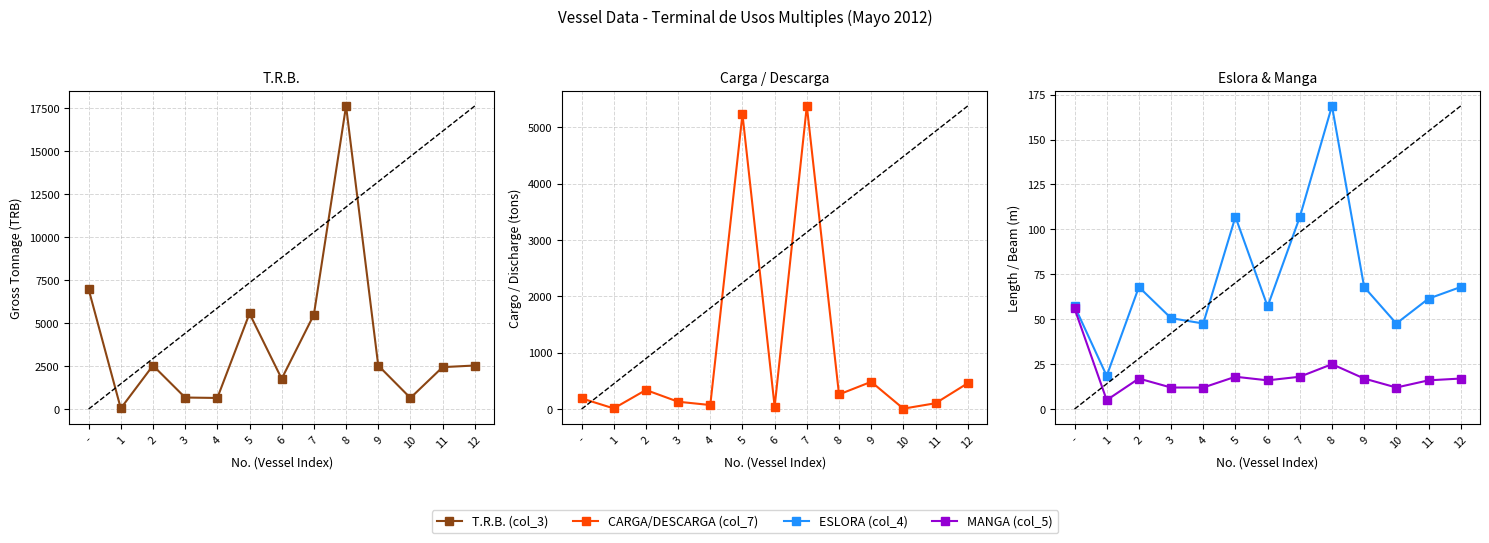

How many values in the ESLORA (col_4) series exceed 61?

7